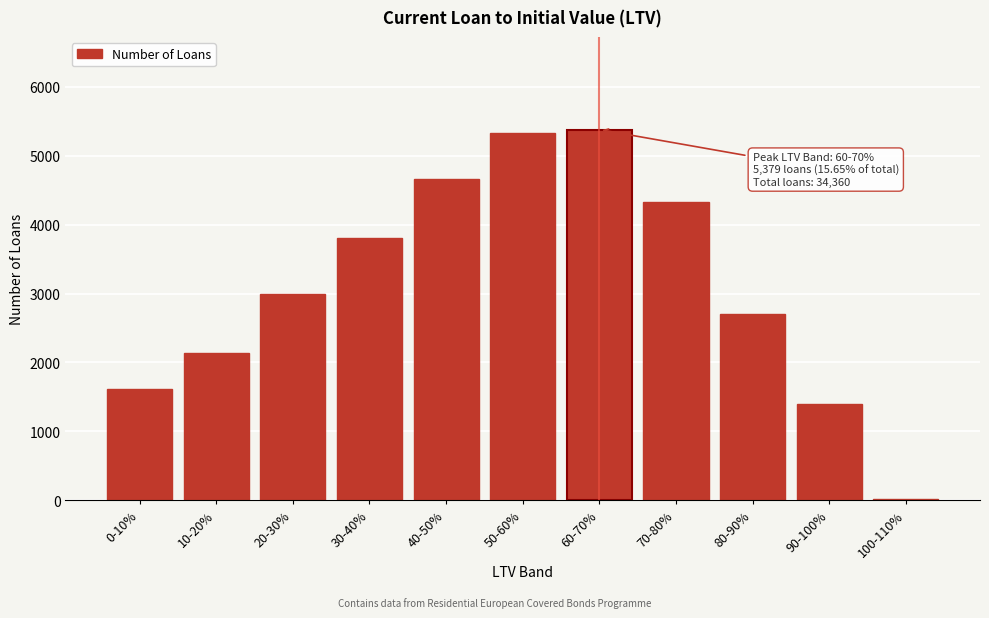

Reading left to right, list all the values displayed in this chart.

0-10%=1608	10-20%=2137	20-30%=2988	30-40%=3809	40-50%=4669	50-60%=5325	60-70%=5379	70-80%=4323	80-90%=2700	90-100%=1397	100-110%=25